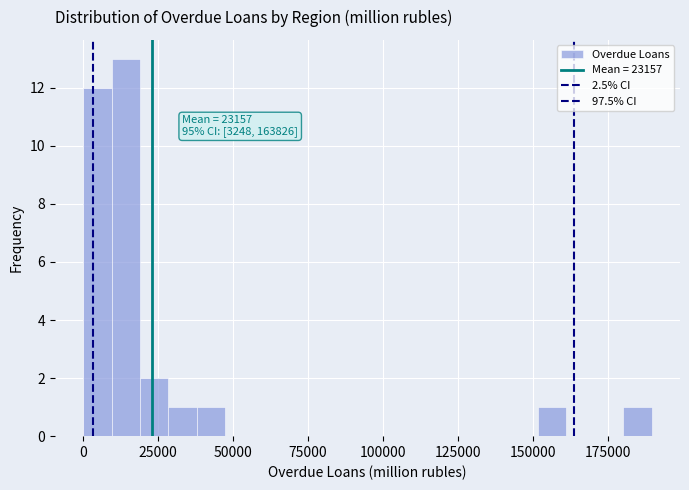

Around what value on the x-axis is the tallest bar? Give the approximate position of its centre, as read against the axis.

15000